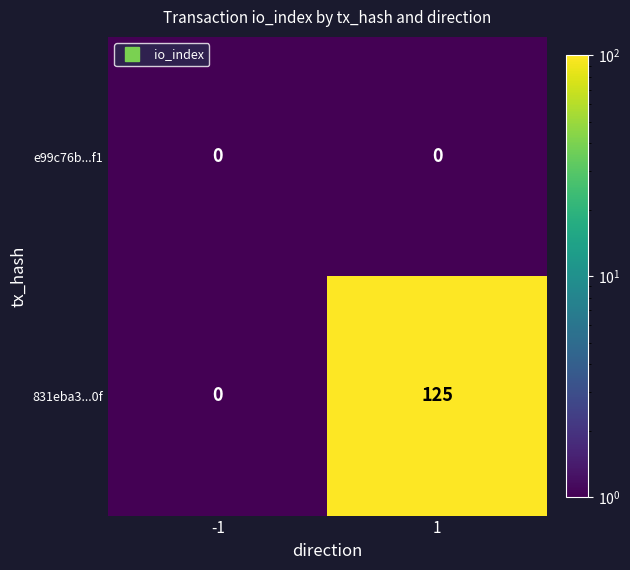

Between -1 and 1, which series saw the biggest shift?

831eba3...0f